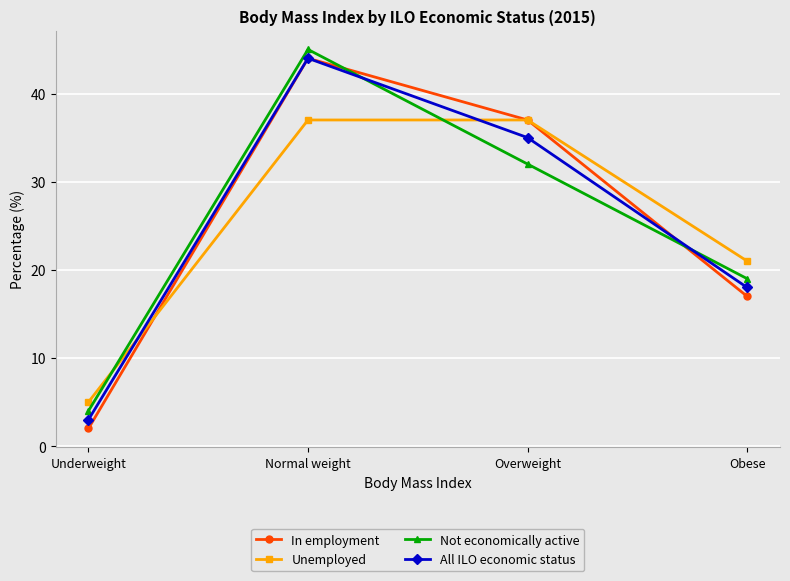

How many data points in Unemployed are less than 37?

2